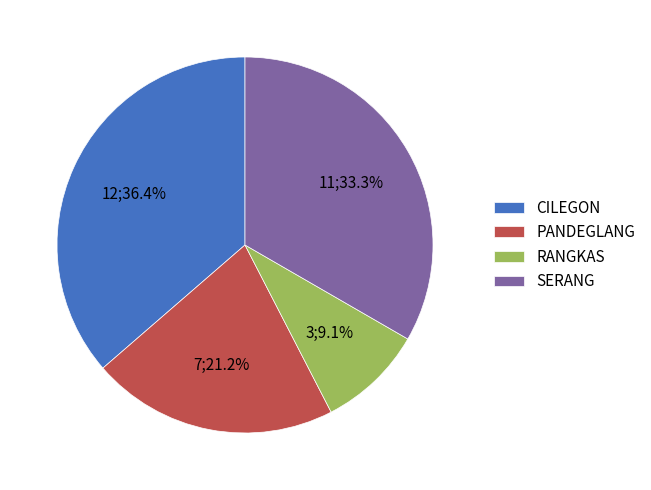

Which slice is the largest?

CILEGON